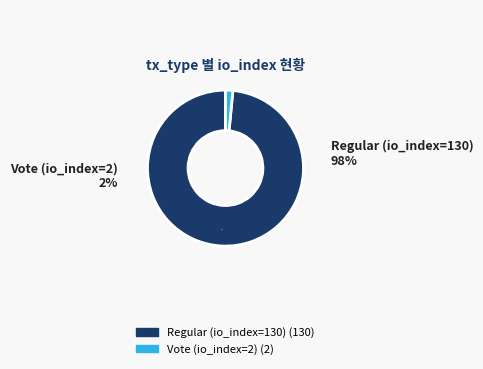

Between Vote (io_index=2) and Regular (io_index=130), which is larger?

Regular (io_index=130)